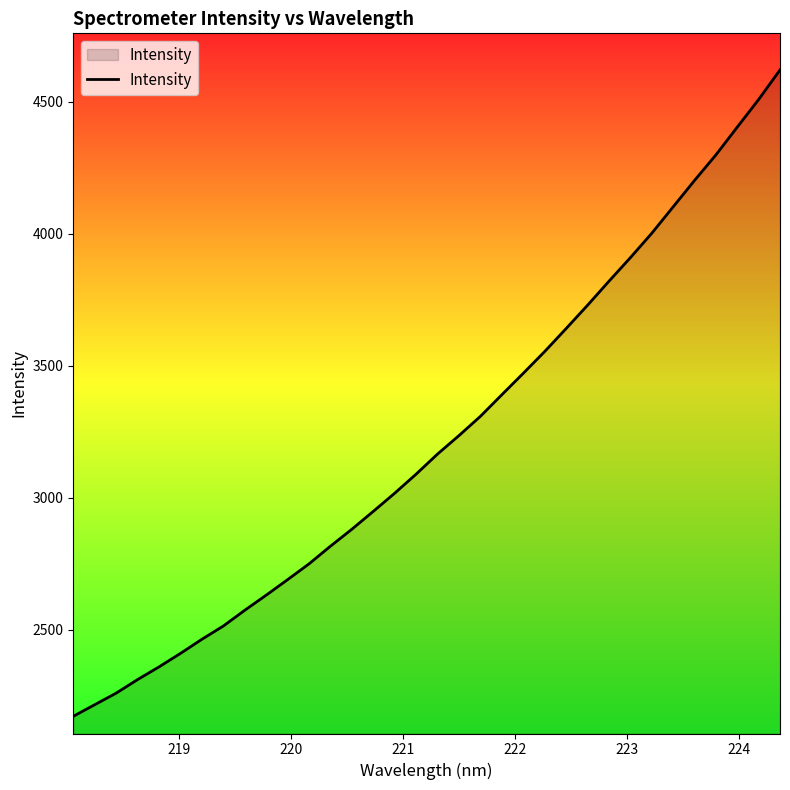

What is the maximum value shown in the chart?

4619.9